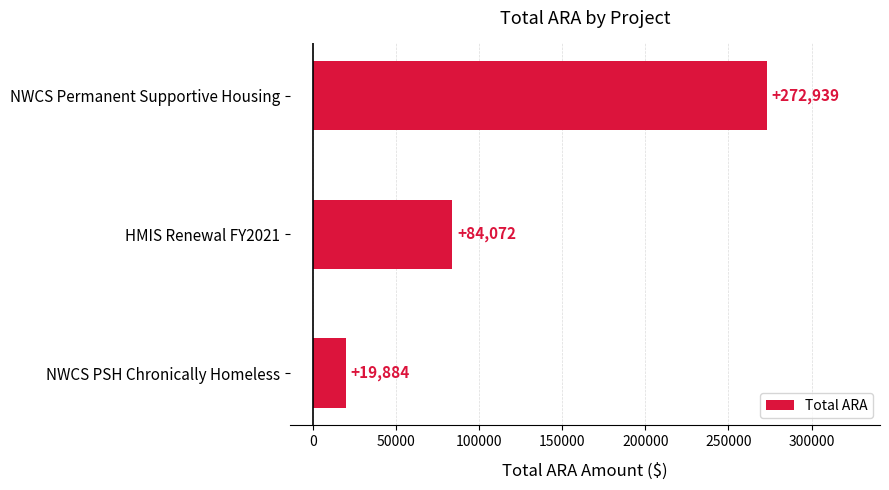

Between NWCS Permanent Supportive Housing and NWCS PSH Chronically Homeless, which is larger?

NWCS Permanent Supportive Housing